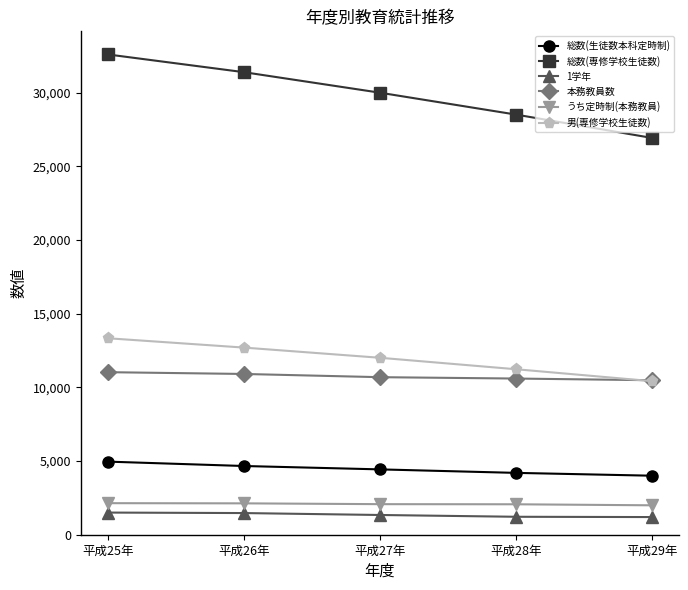

What is the total value across all series at 平成28年?

57822